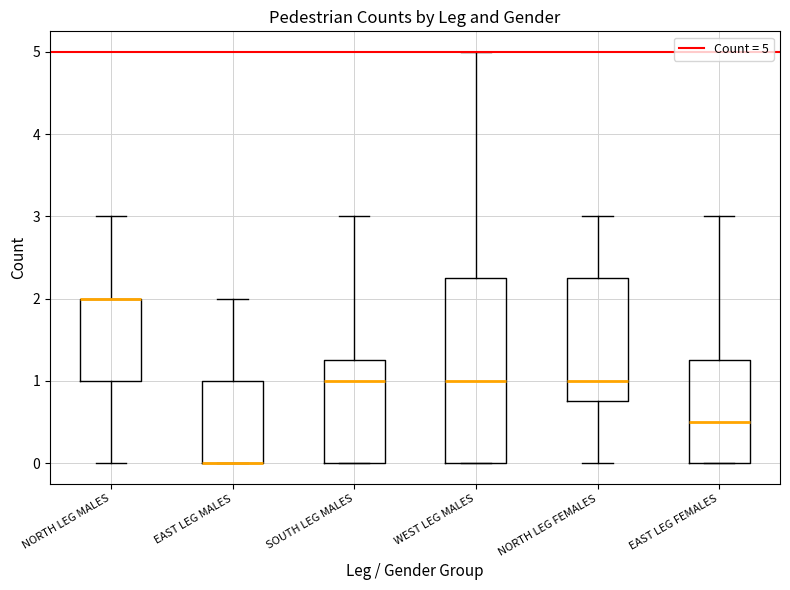

Where does the upper whisker of the box for WEST LEG MALES end on the y-axis? The values are not printed on the chart, so give them approximately, as read against the axis.

5.0